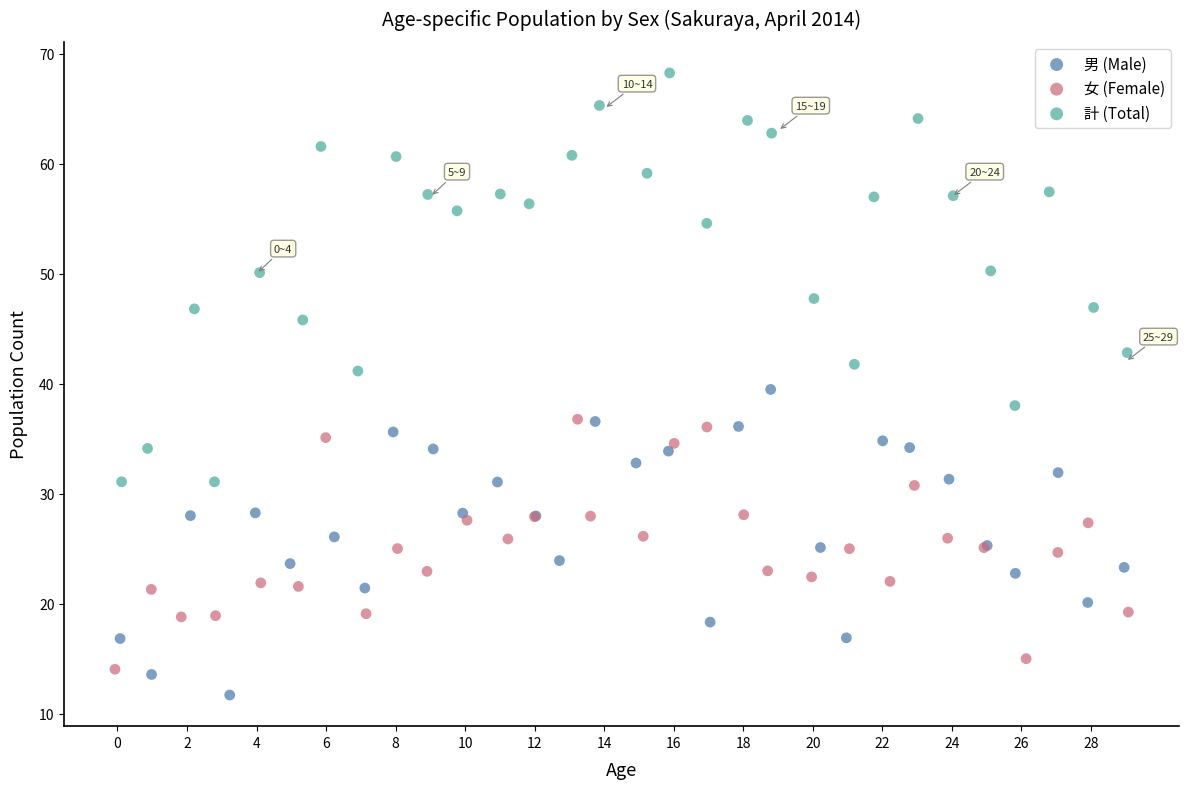

What are all the series names shown in the legend?

男 (Male), 女 (Female), 計 (Total)